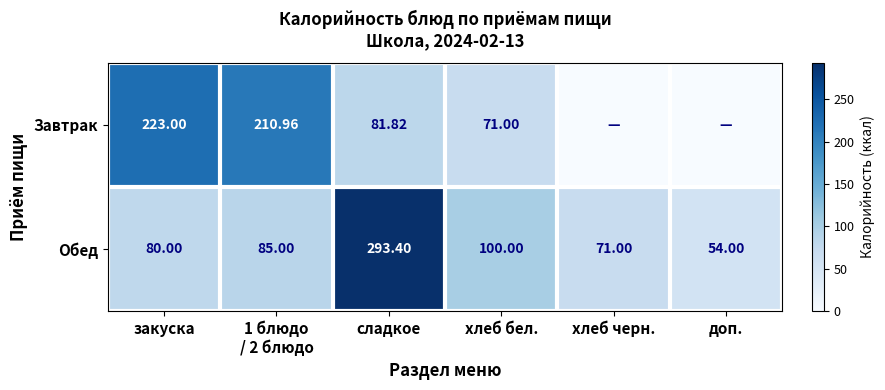

The Обед series shows 100.0 at хлеб бел.. True or false?

True